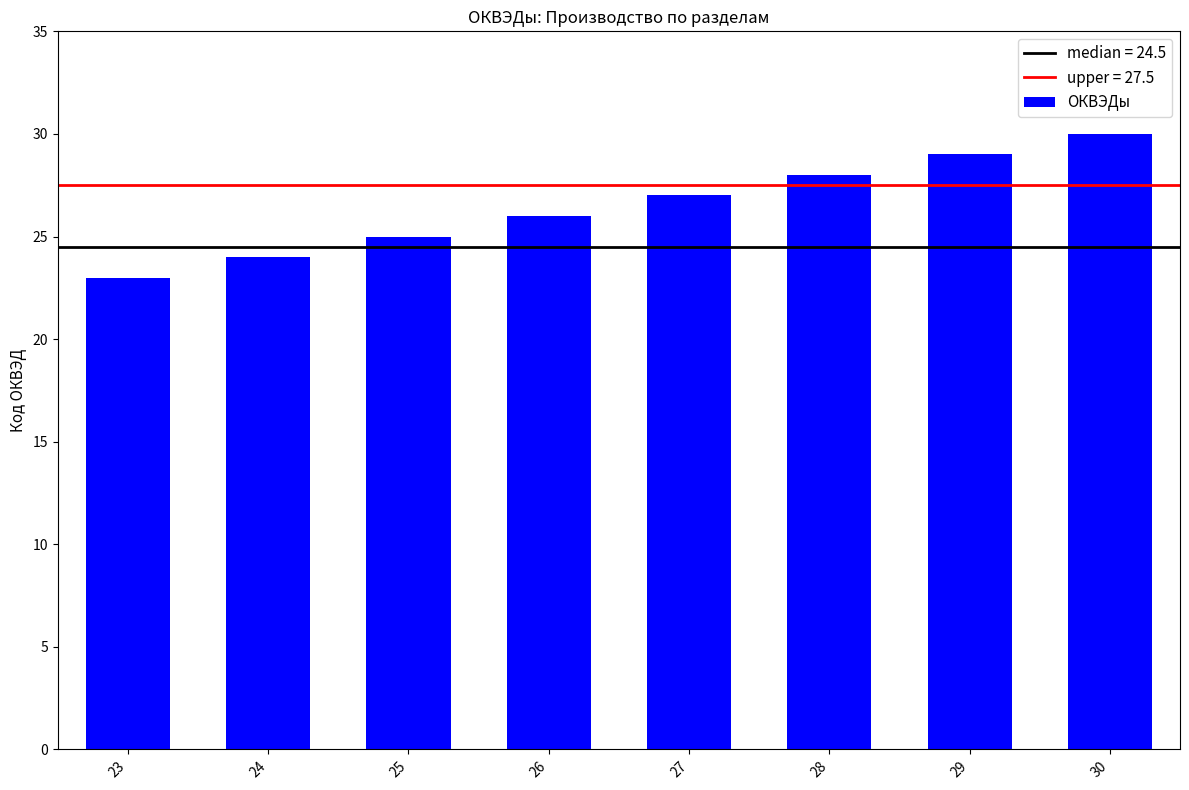

Does the chart contain any negative values?

No